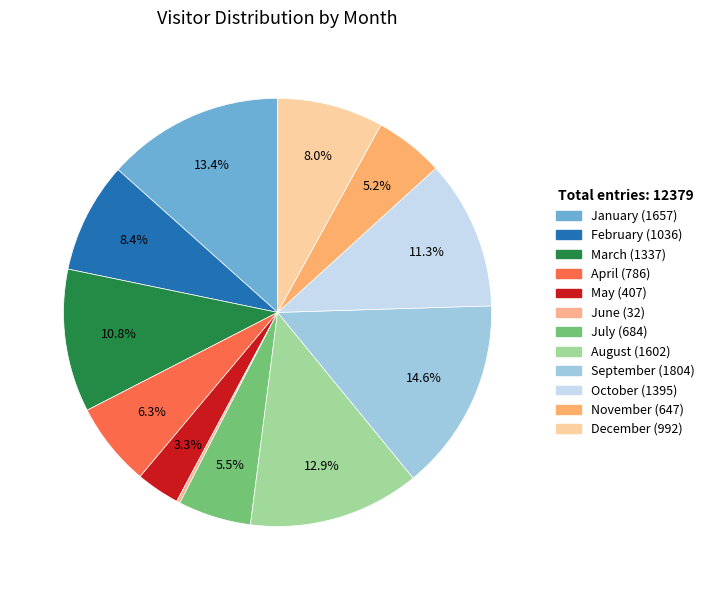

Is it true that August is 13% of the pie?

True